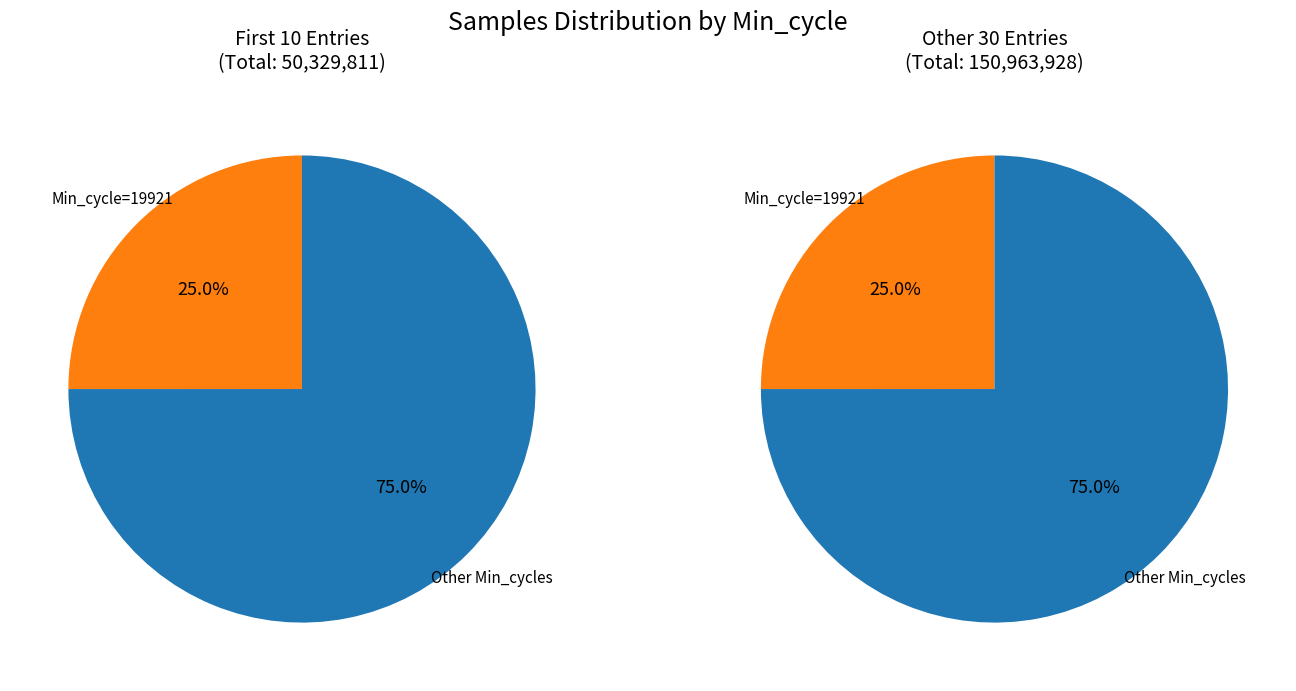

The 19952 slice represents 20% of the pie. True or false?

False